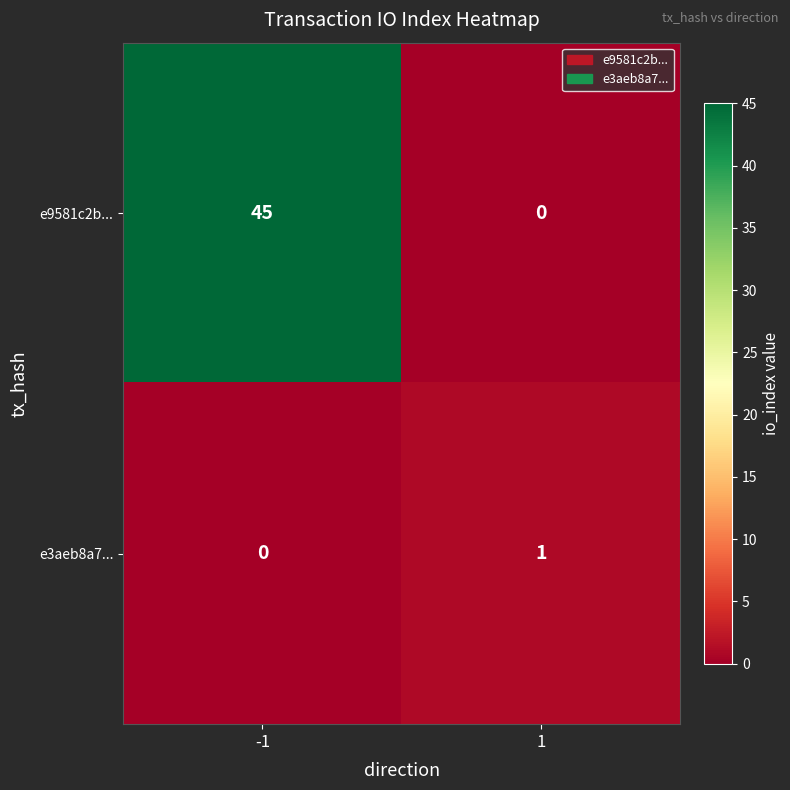

Reading left to right, extract all data points from this chart.

e9581c2b...: 45	0
e3aeb8a7...: 0	1